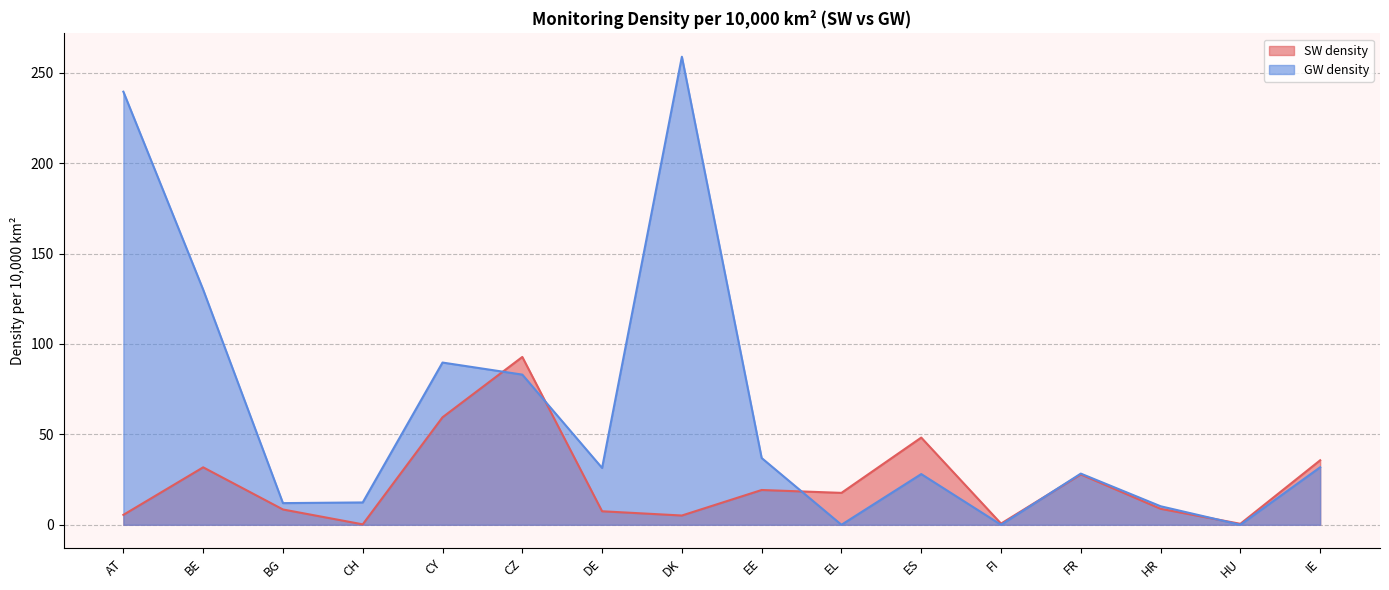

What is the value of the GW density point at the 14th from the left?

10.2